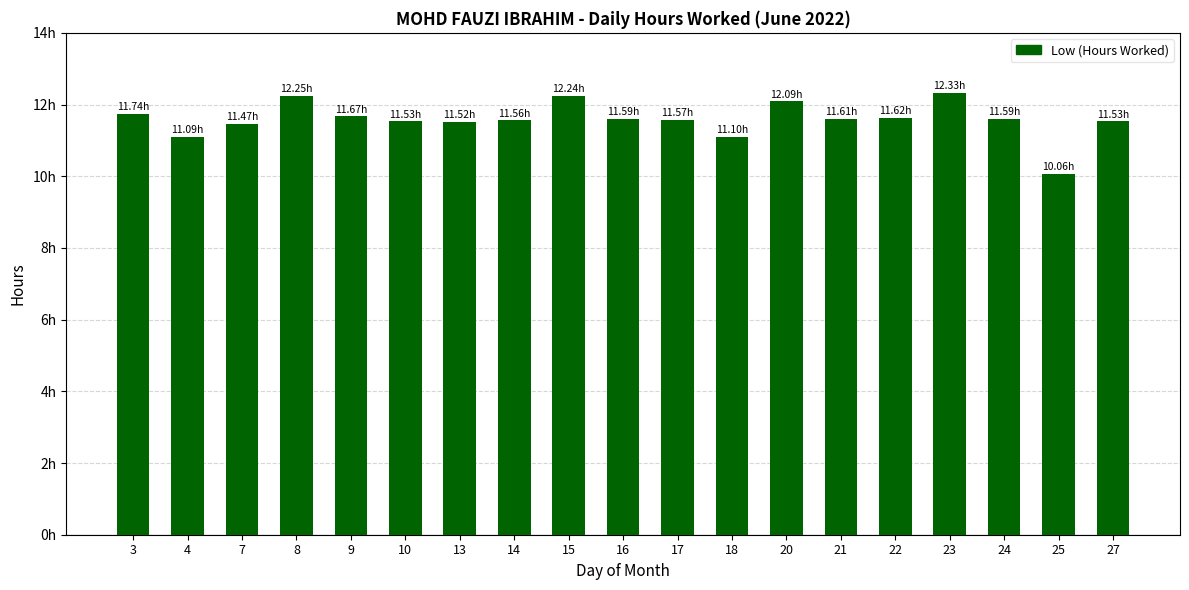

What value does the data have at 13?

11.5